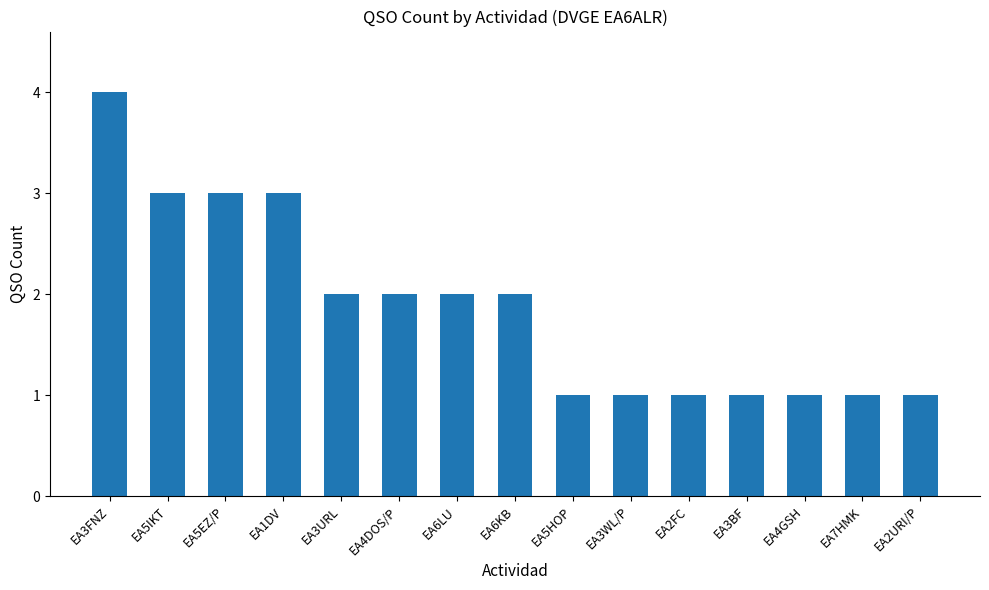

What is the approximate value at EA6LU?

2